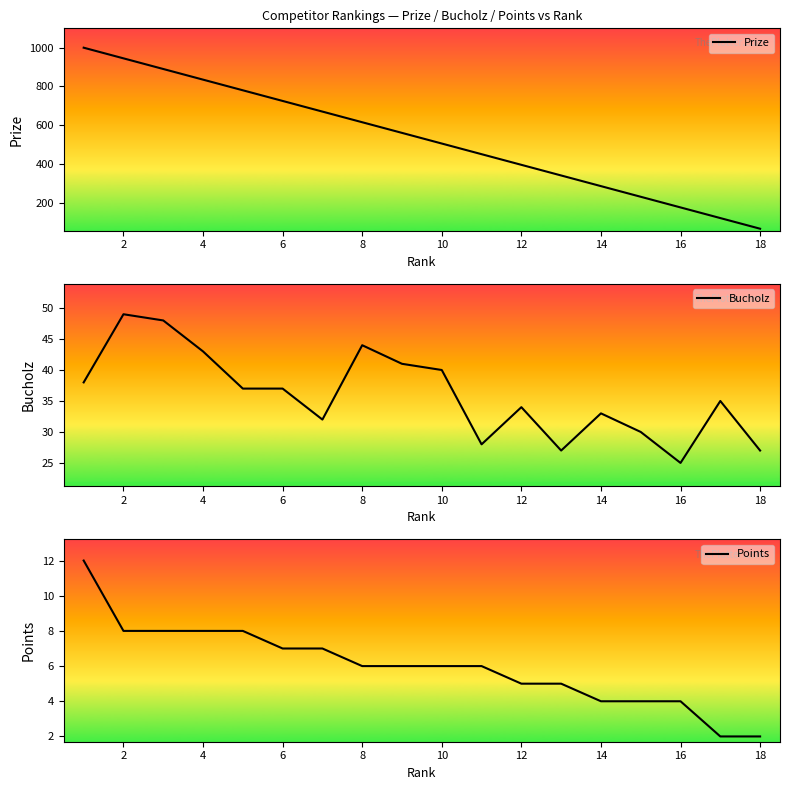

True or false: Points has a value of 5 at 14.

False